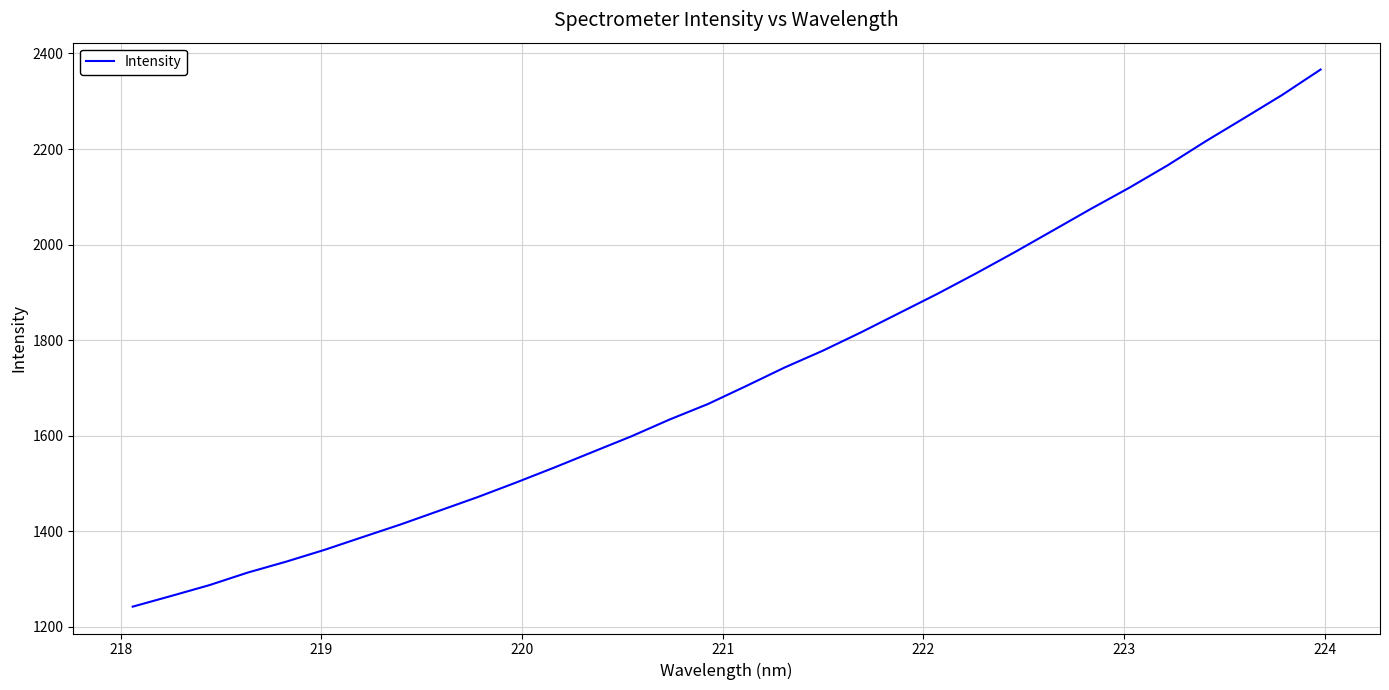

What is the sum of all values?

55284.4